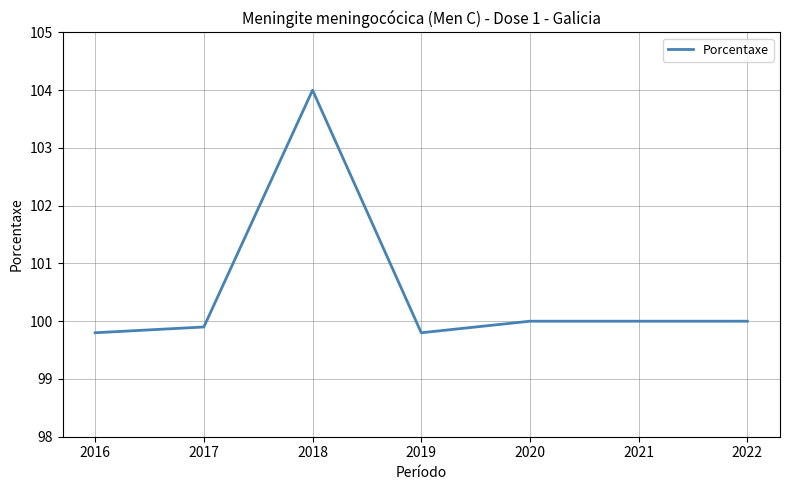

What is the difference between the maximum and minimum values?

4.2